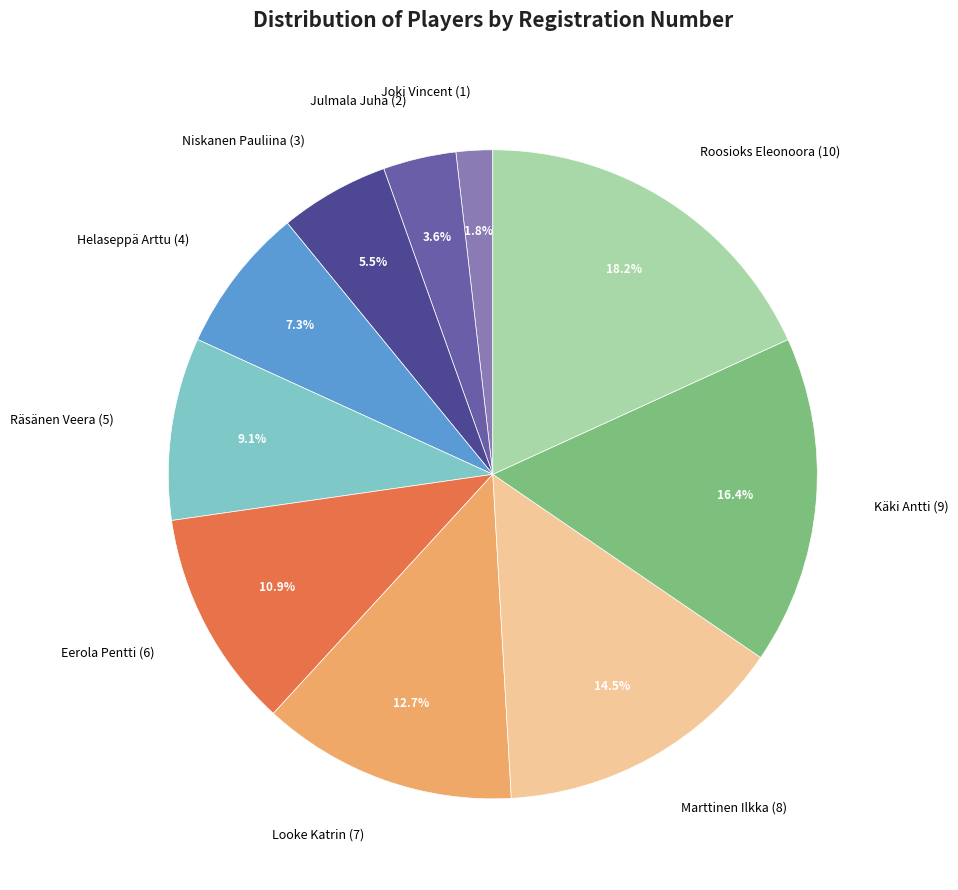

Which slice is the smallest?

Joki Vincent